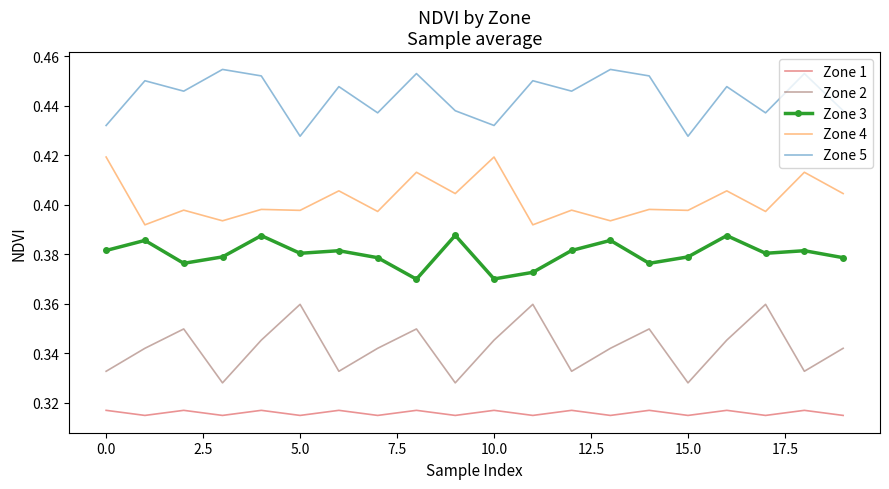

True or false: Zone 1 and Zone 4 cross at least once.

False